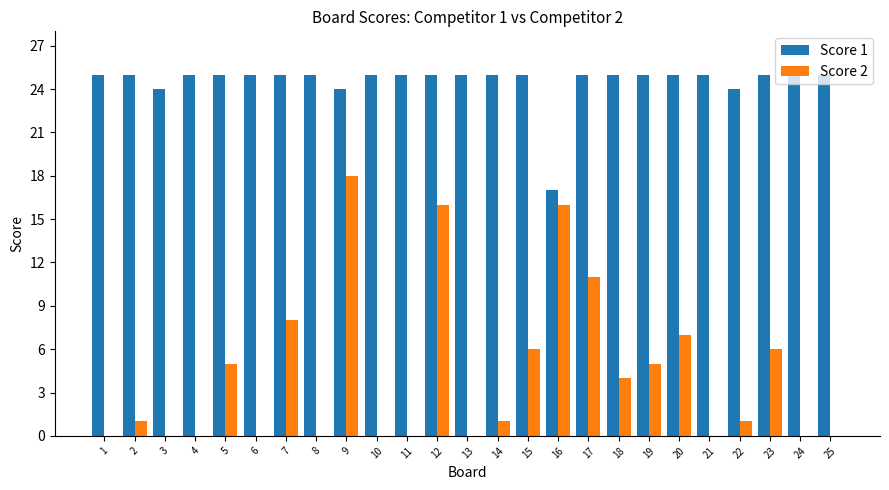

How many groups of bars are there?

25